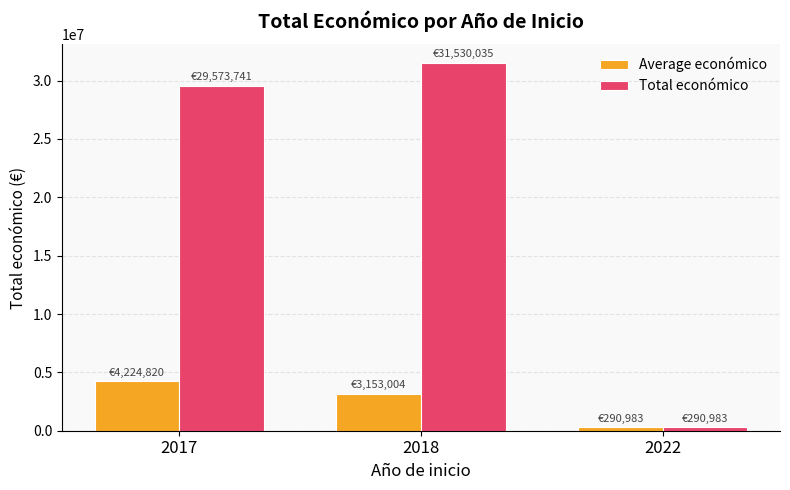

Which series changed the most between 2018 and 2022?

Total económico